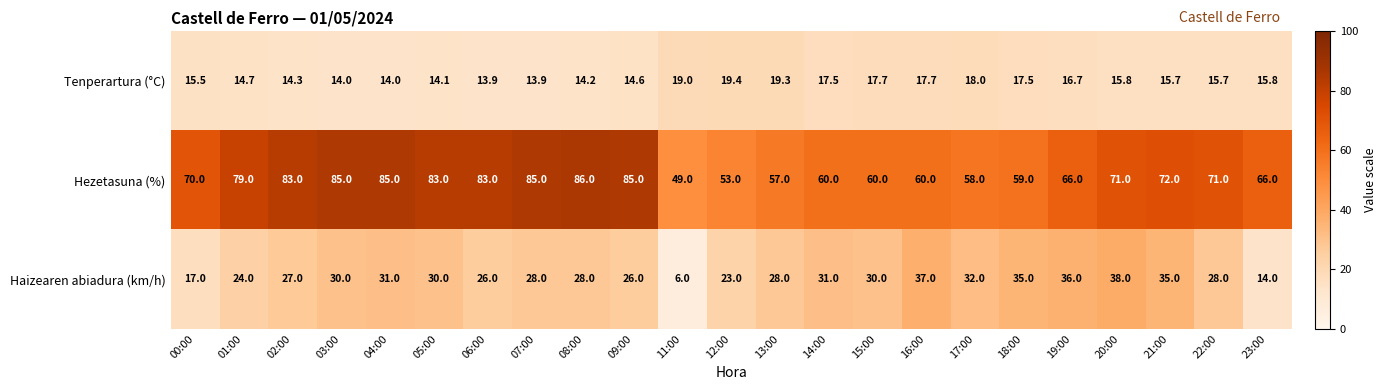

What is the sum of the Haizearen abiadura (km/h) values at 18:00 and 05:00?

65.0